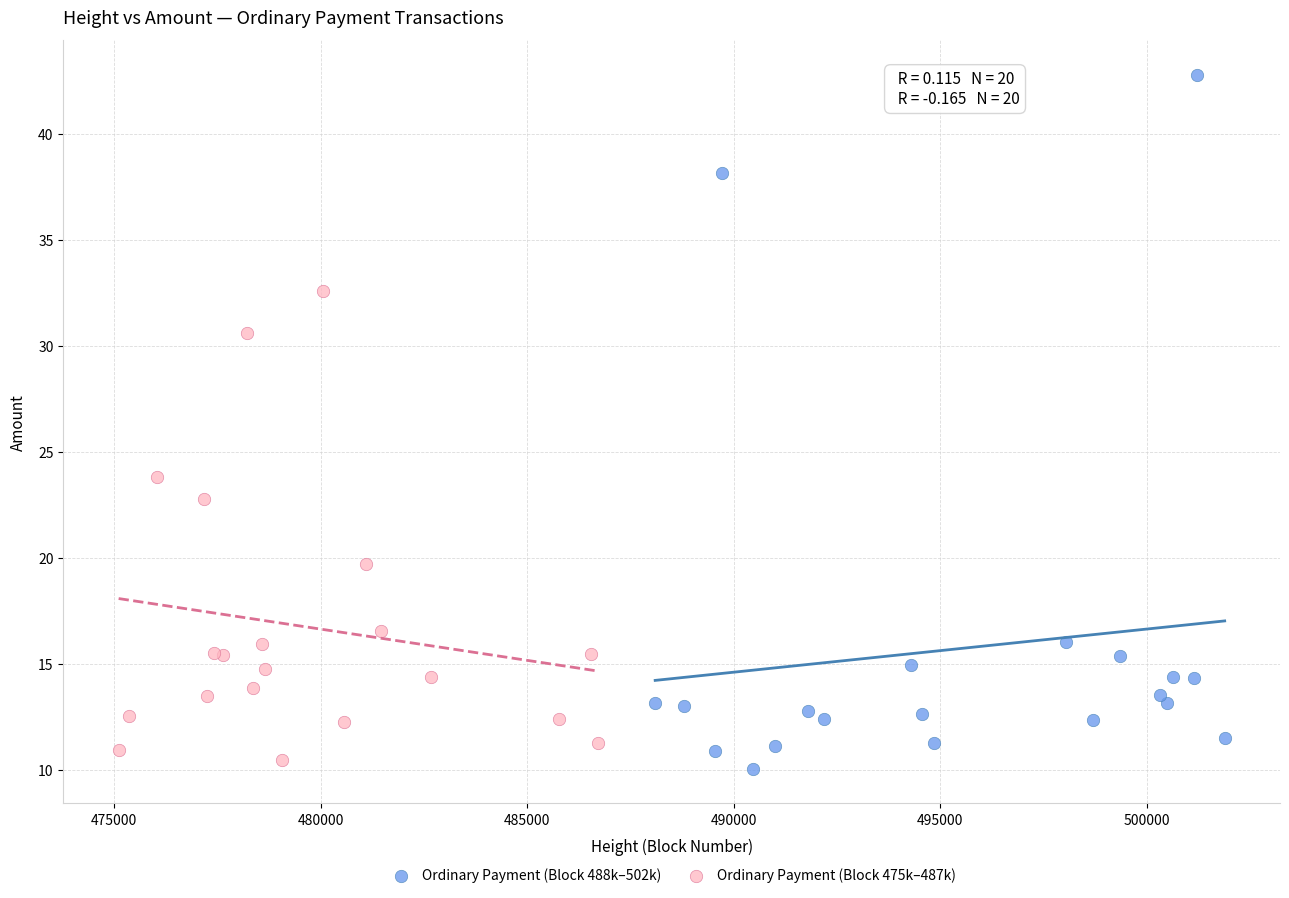

What are all the series names shown in the legend?

Ordinary Payment (Block 488k–502k), Ordinary Payment (Block 475k–487k)